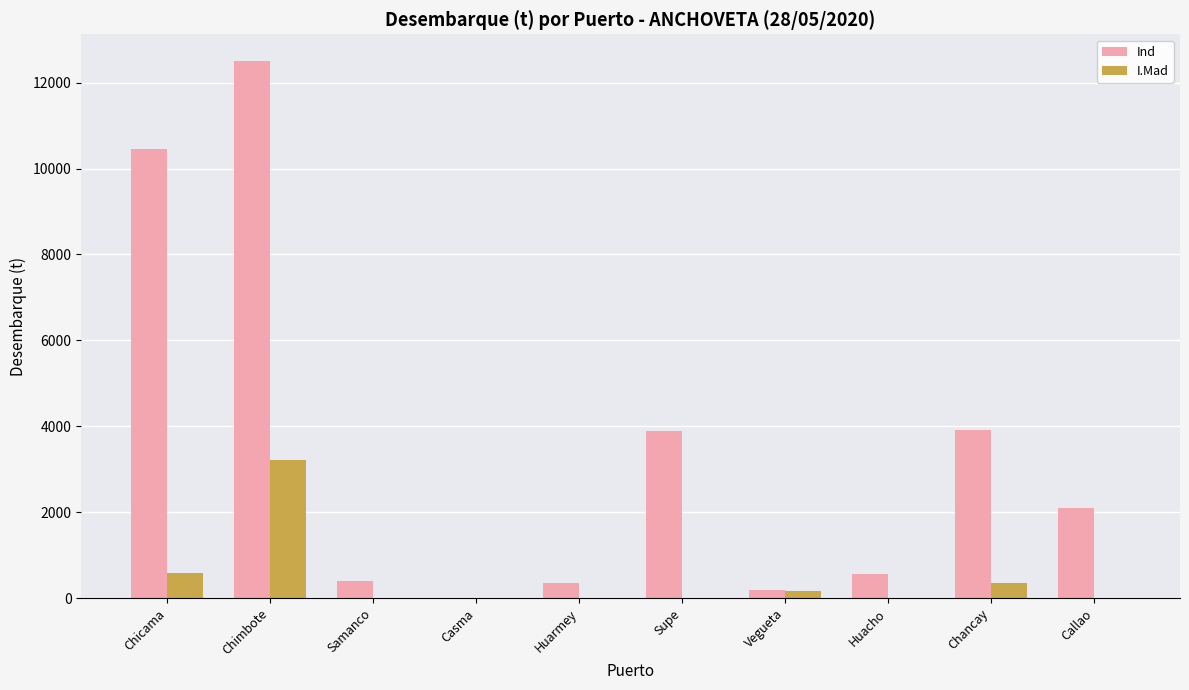

The Ind series shows 12502.7 at Chimbote. True or false?

True